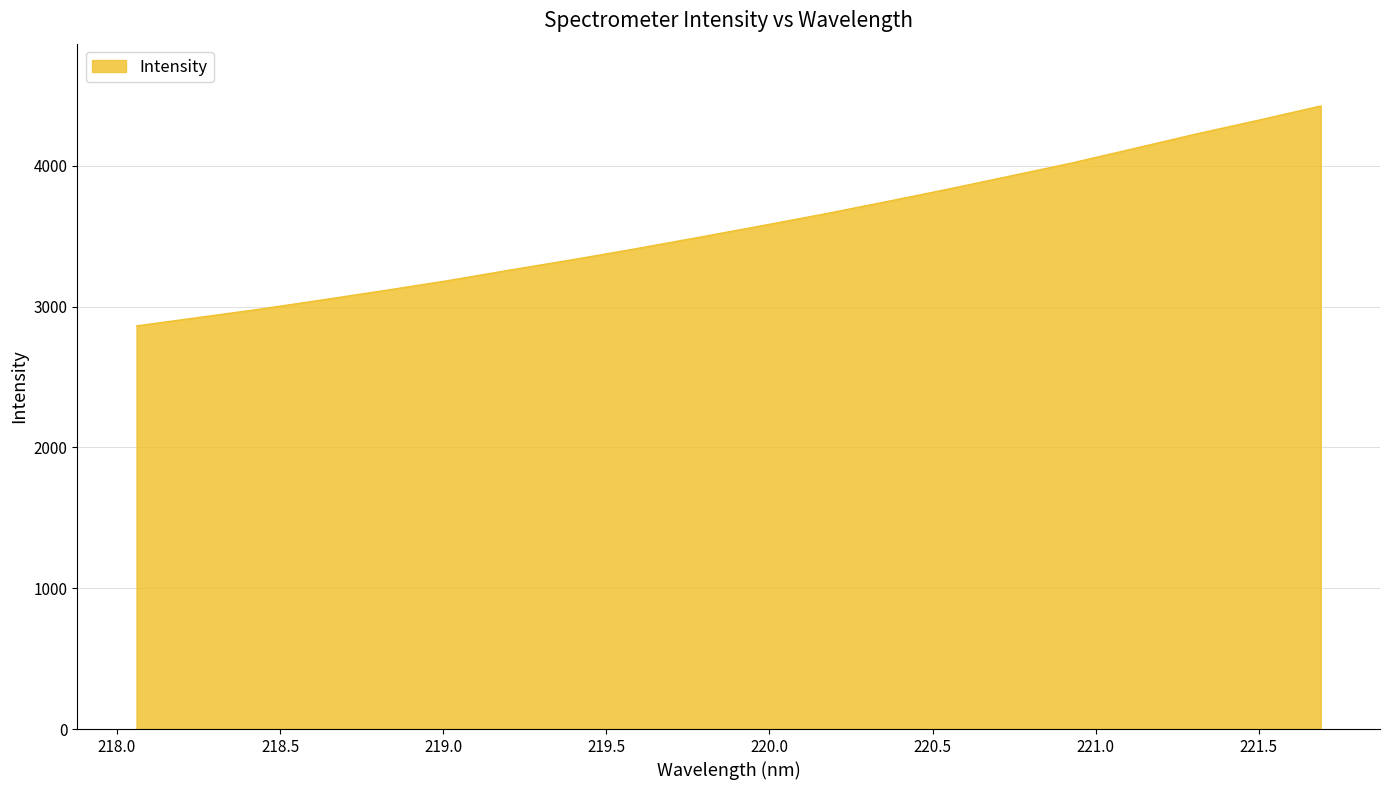

What is the minimum value shown in the chart?

2862.3